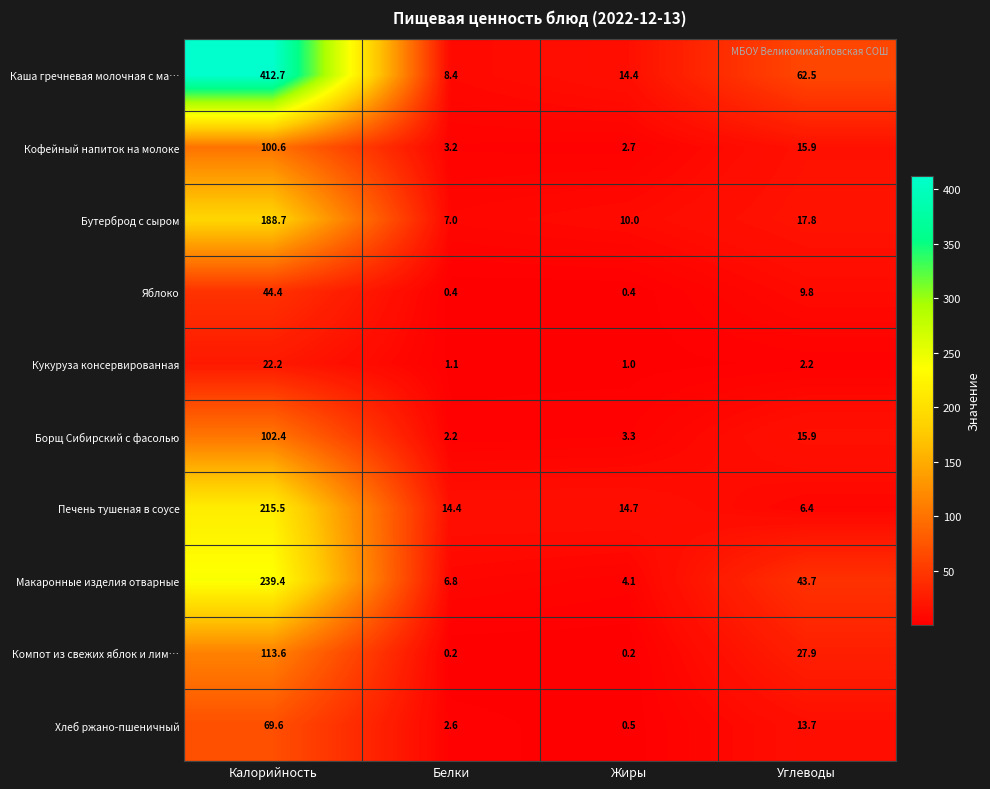

How many data points in Бутерброд с сыром are less than 17?

2